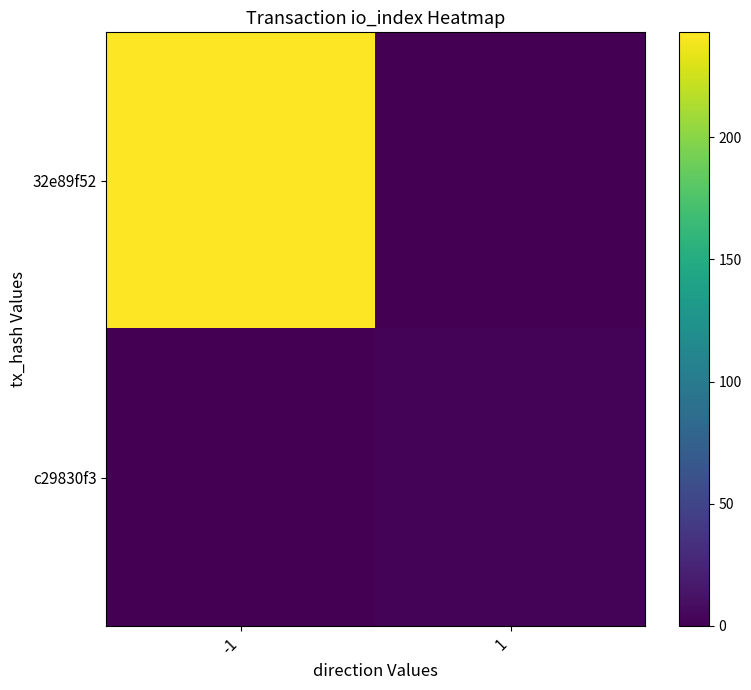

Is it true that c29830f3 equals -1 at -1?

False